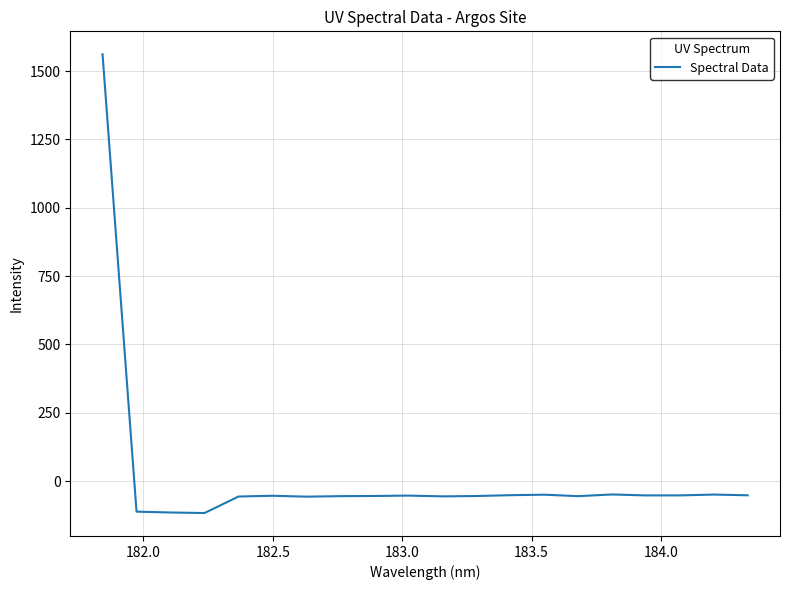

What is the smallest value displayed?

-116.9